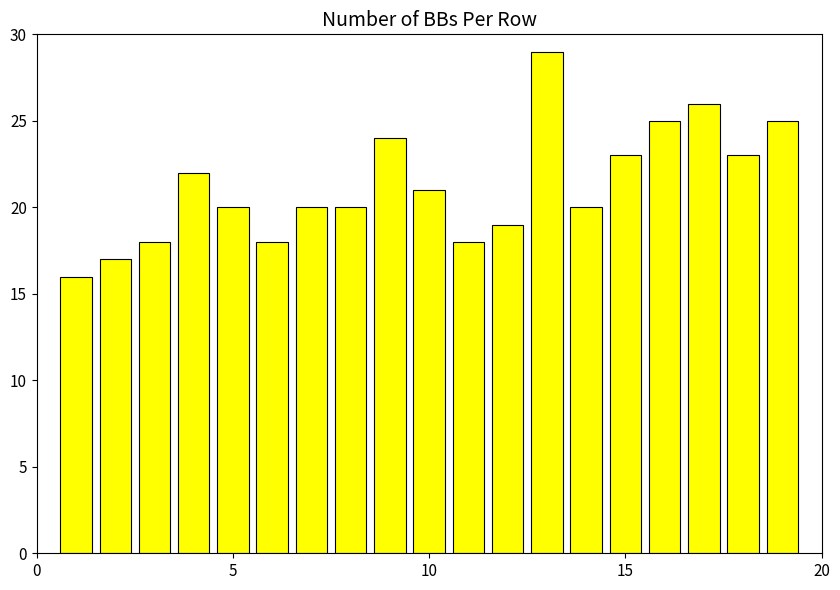

What is the maximum value shown in the chart?

29